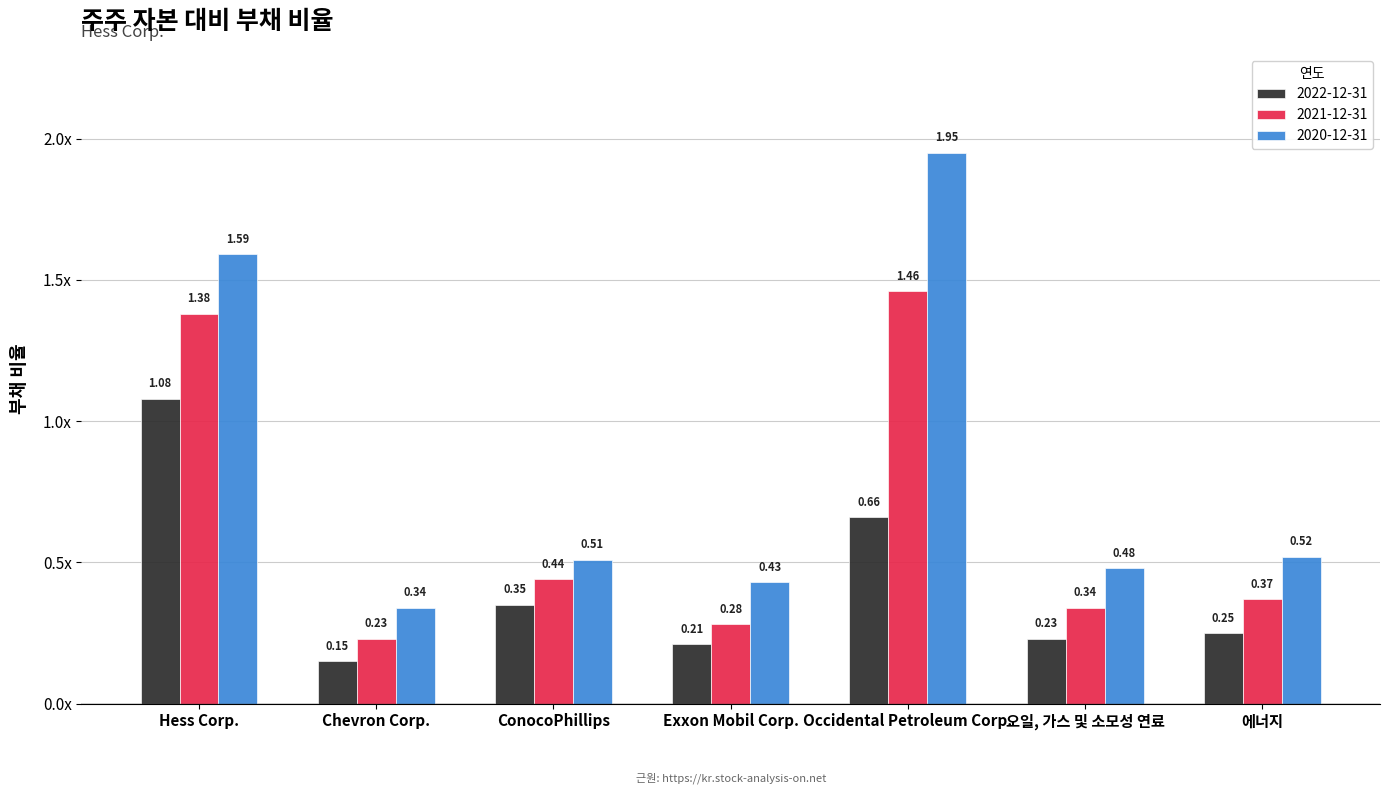

What are all the series names shown in the legend?

2022-12-31, 2021-12-31, 2020-12-31